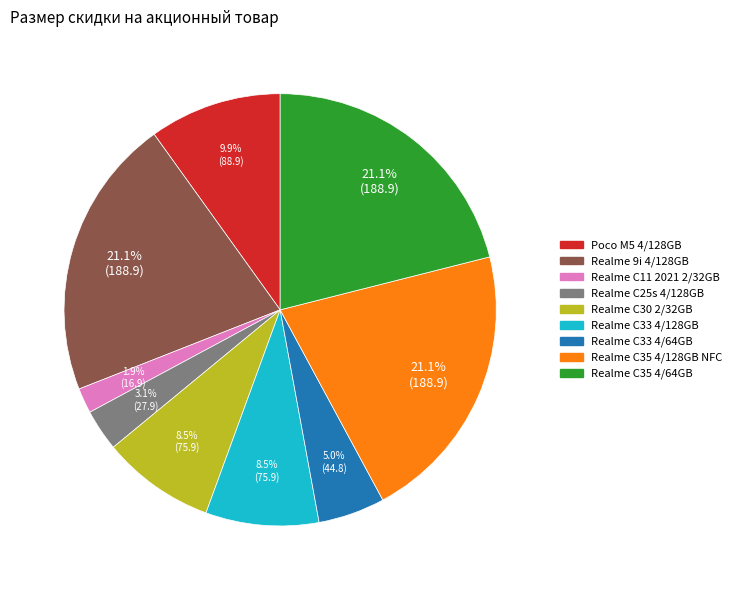

Between Poco M5 4/128GB and Realme 9i 4/128GB, which is larger?

Realme 9i 4/128GB